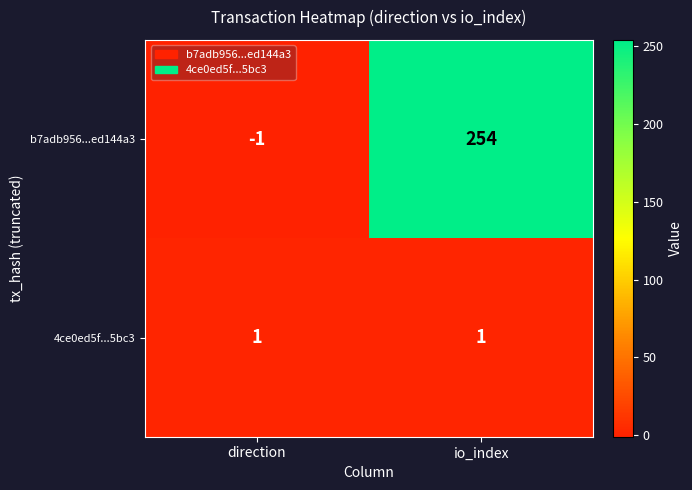

At which label does b7adb956...ed144a3 reach its minimum?

direction